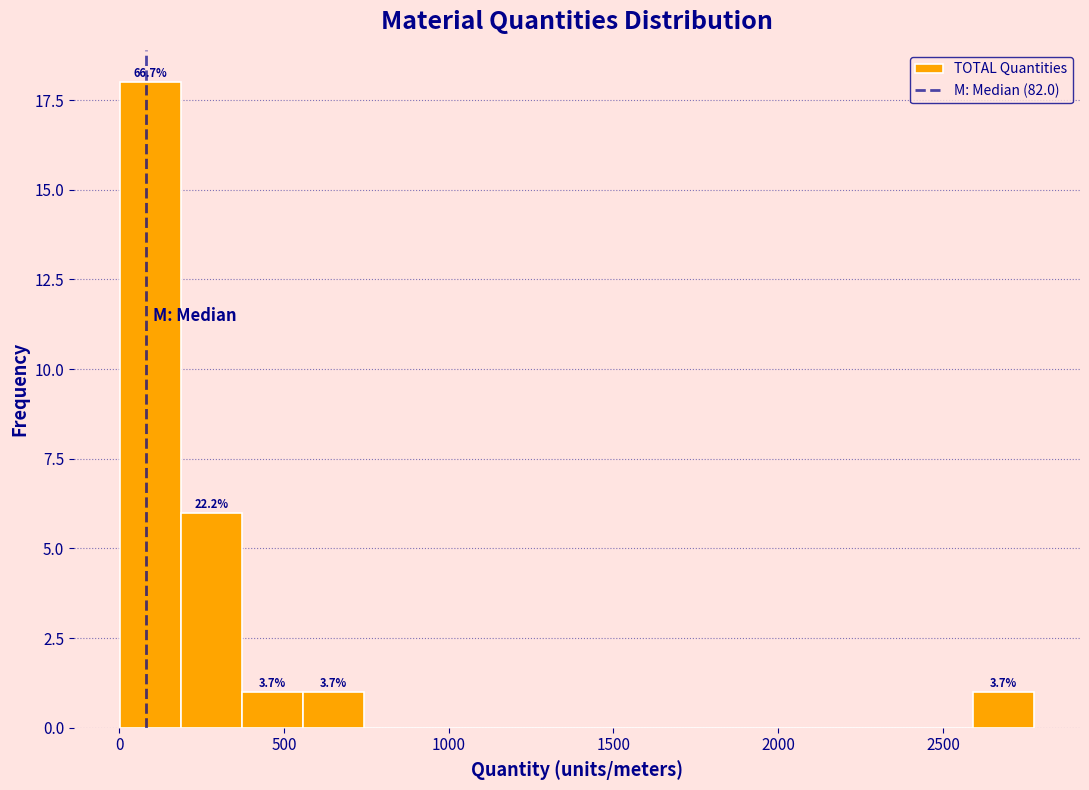

Read against the x-axis, roughly where is the centre of the tallest bar?

100